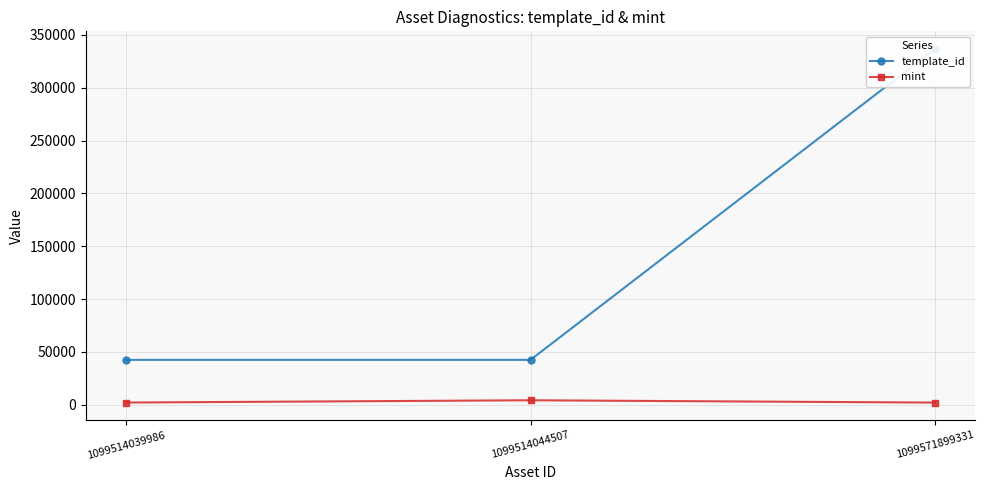

Between 1099571899331 and 1099514044507, which is larger?

1099571899331